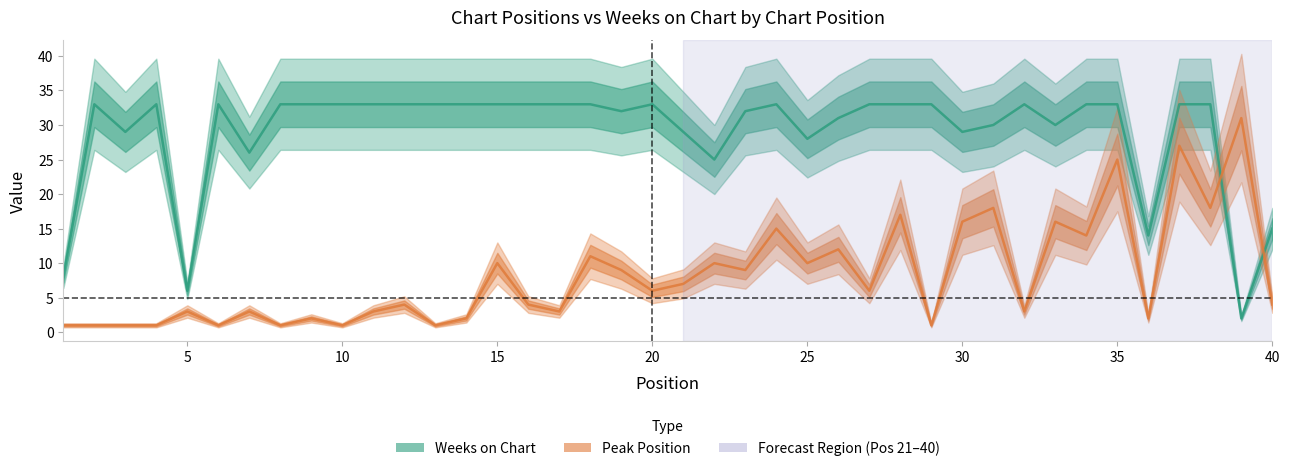

Is it true that Weeks on Chart equals 12 at 28?

False